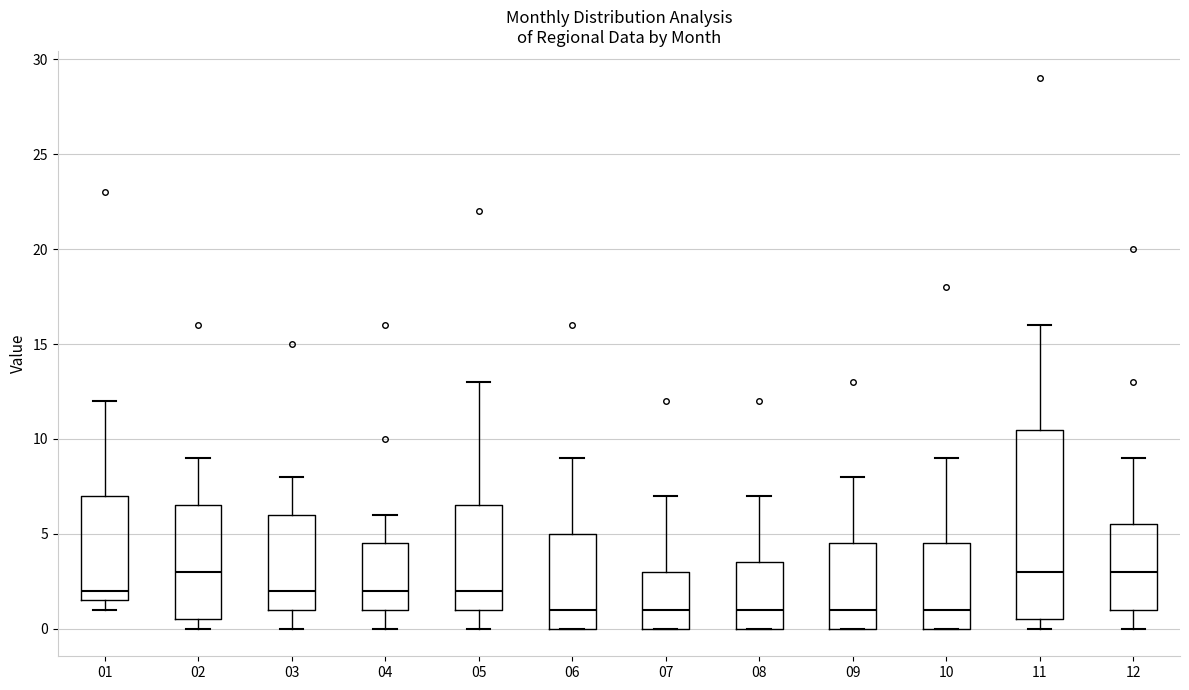

Which box is the tallest, from its lower edge to its upper edge?

11